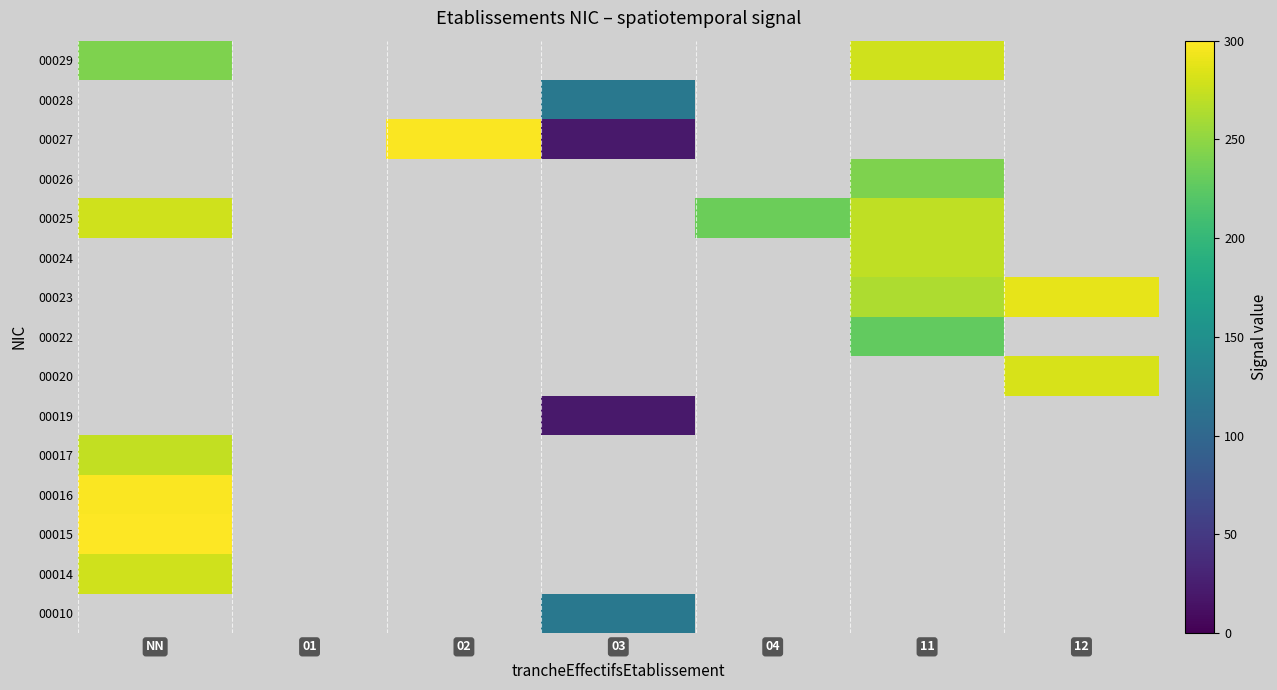

What is the smallest value displayed?

20.0